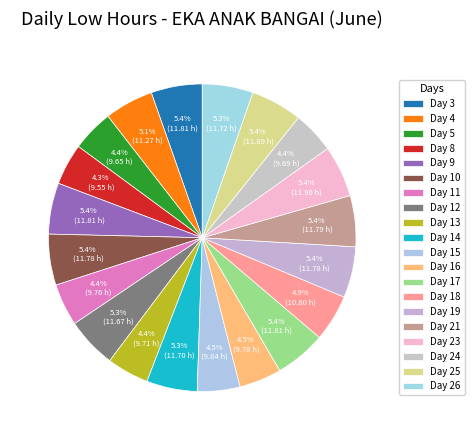

Rank the categories by value from highest to lowest.

Day 23, Day 25, Day 3, Day 9, Day 17, Day 21, Day 10, Day 19, Day 26, Day 14, Day 12, Day 4, Day 18, Day 15, Day 16, Day 11, Day 13, Day 24, Day 5, Day 8